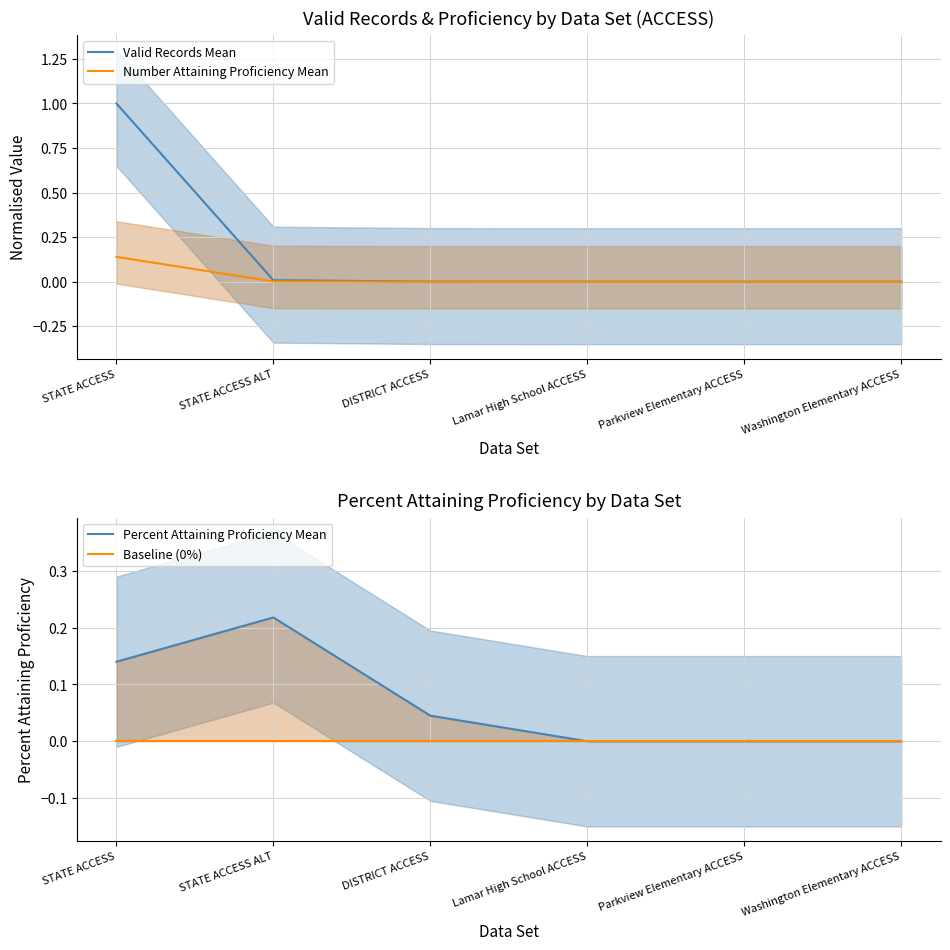

Reading right to left, what are all the values shown in this chart?

Valid Records Mean: 0.0	0.0	0.0	0.0	0.0	1.0
Number Attaining Proficiency Mean: 0.0	0.0	0.0	0.0	0.0	0.1
Percent Attaining Proficiency Mean: 0.0	0.0	0.0	0.0	0.2	0.1
Baseline (0%): 0.0	0.0	0.0	0.0	0.0	0.0